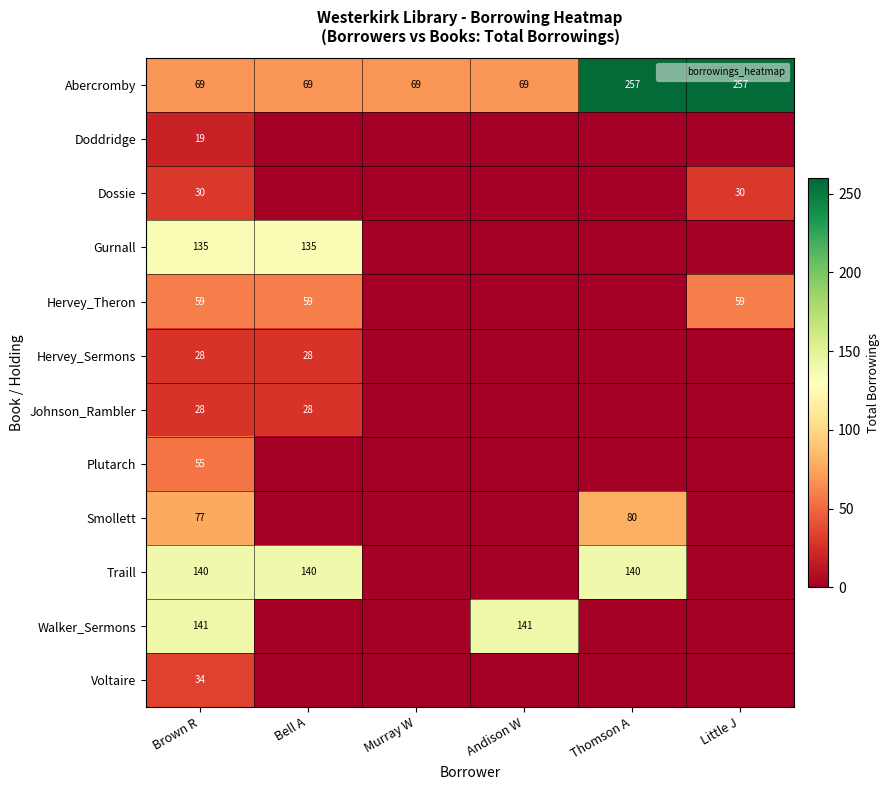

The value of Abercromby at Brown R is 38. True or false?

False